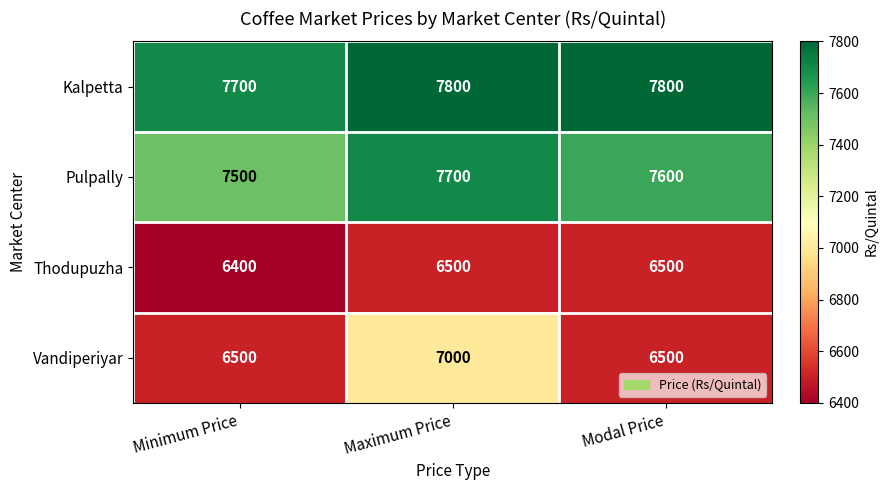

Reading left to right, what are all the values shown in this chart?

Kalpetta: 7700	7800	7800
Pulpally: 7500	7700	7600
Thodupuzha: 6400	6500	6500
Vandiperiyar: 6500	7000	6500